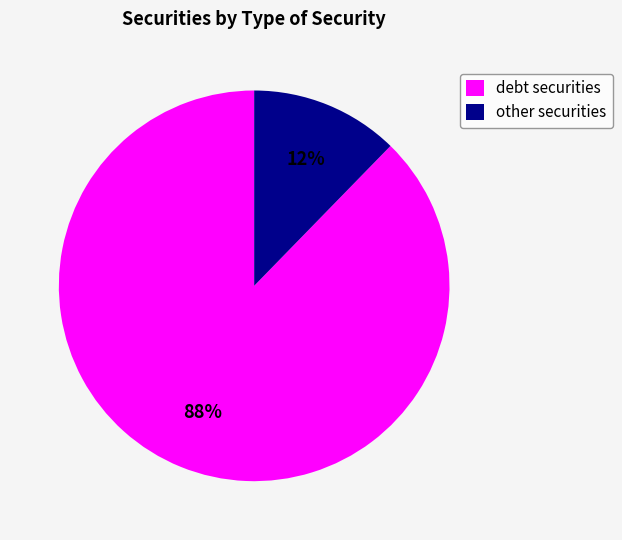

What percentage is the debt securities slice, to the nearest percent?

88%